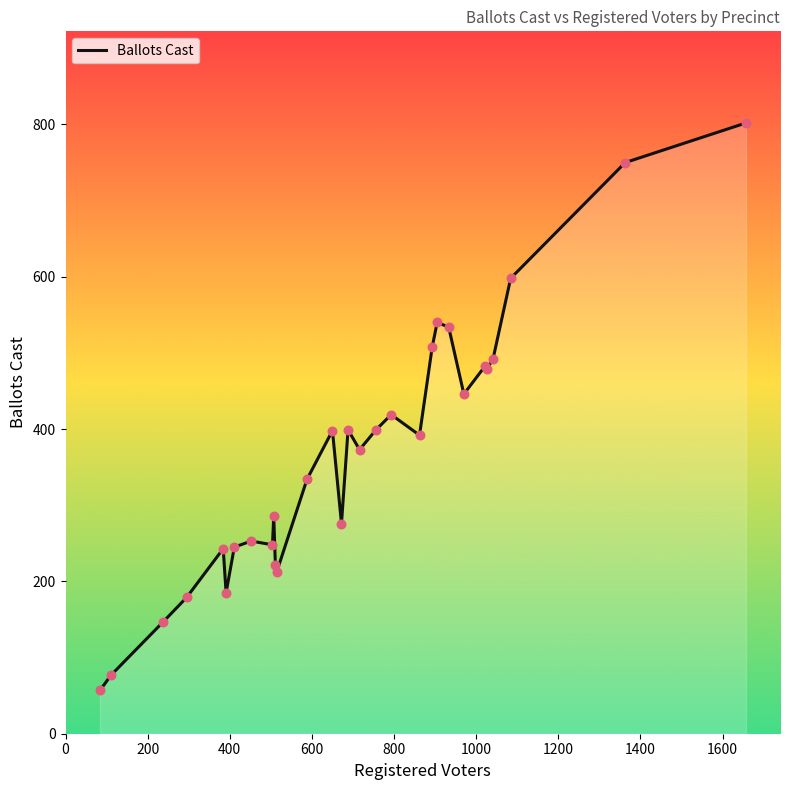

What is the maximum value shown in the chart?

802